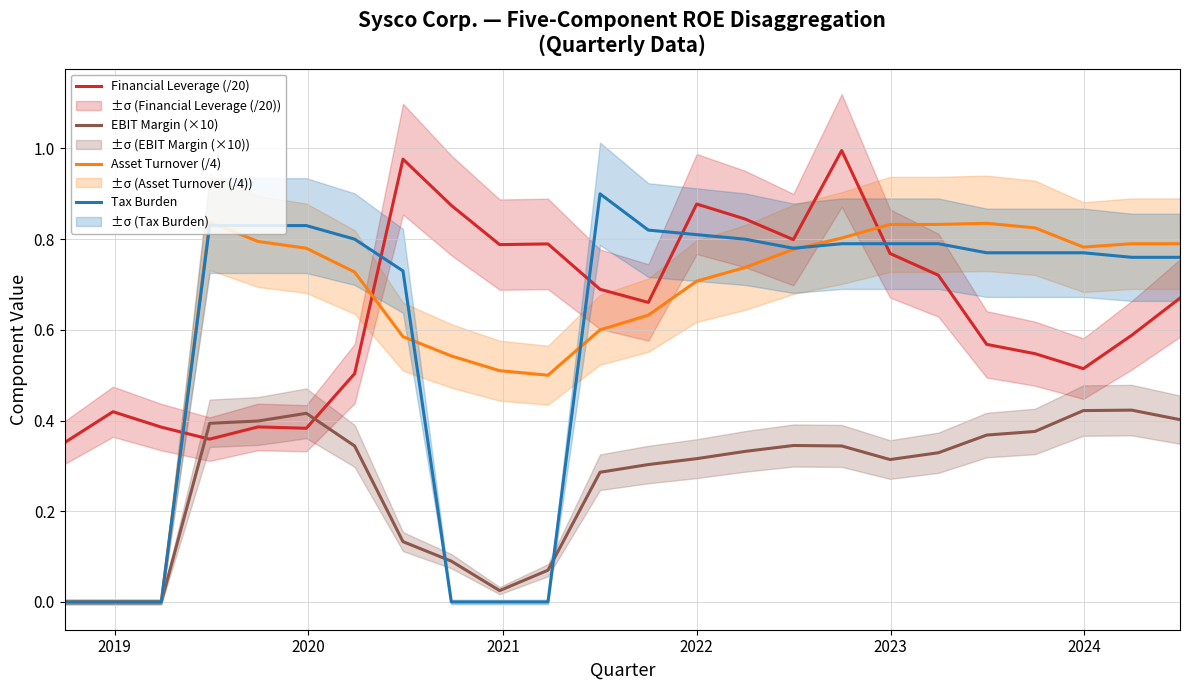

What is the difference between the maximum and minimum values in the Financial Leverage (/20) series?

0.6